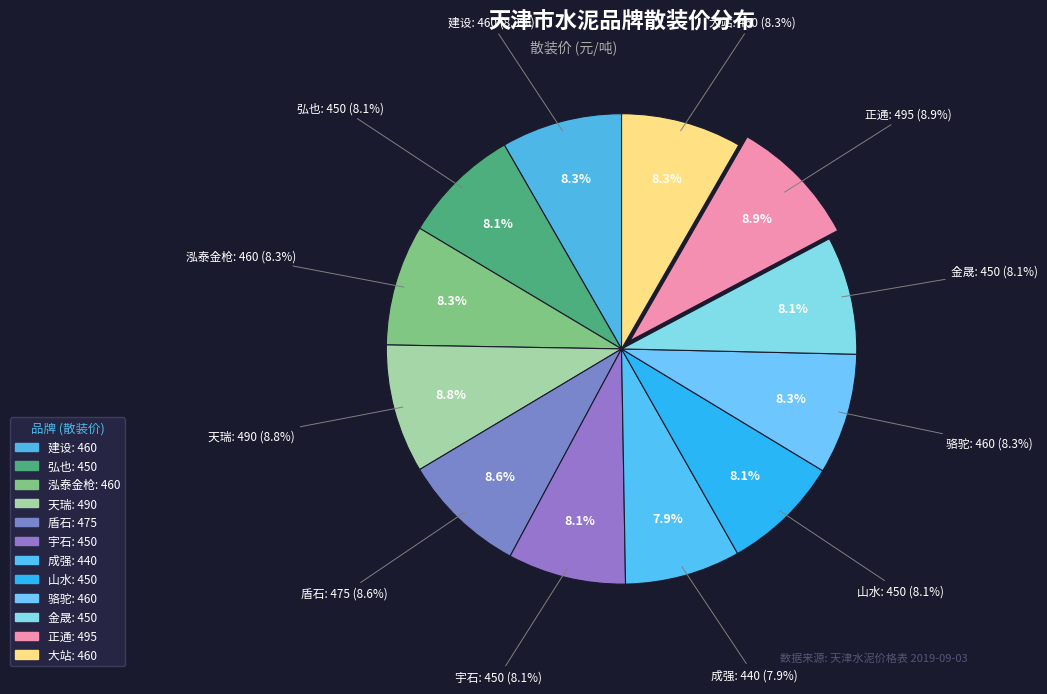

To the nearest percent, what is the average slice percentage?

8%